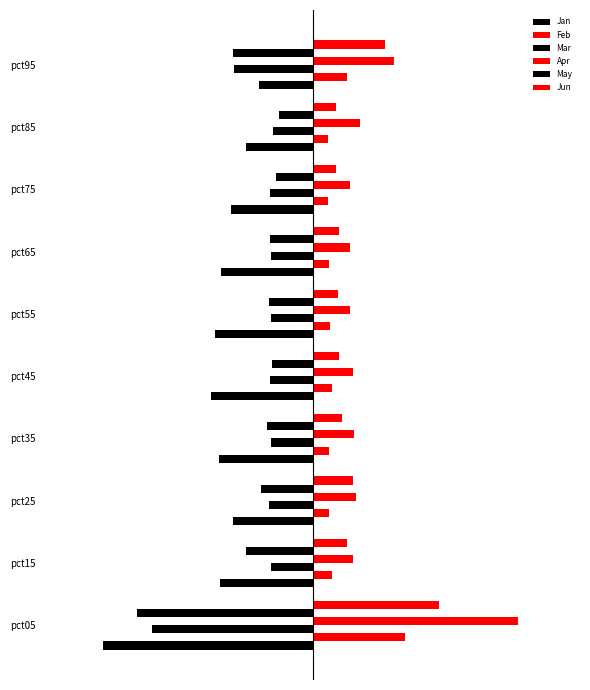

How many bars are there in each group?

6